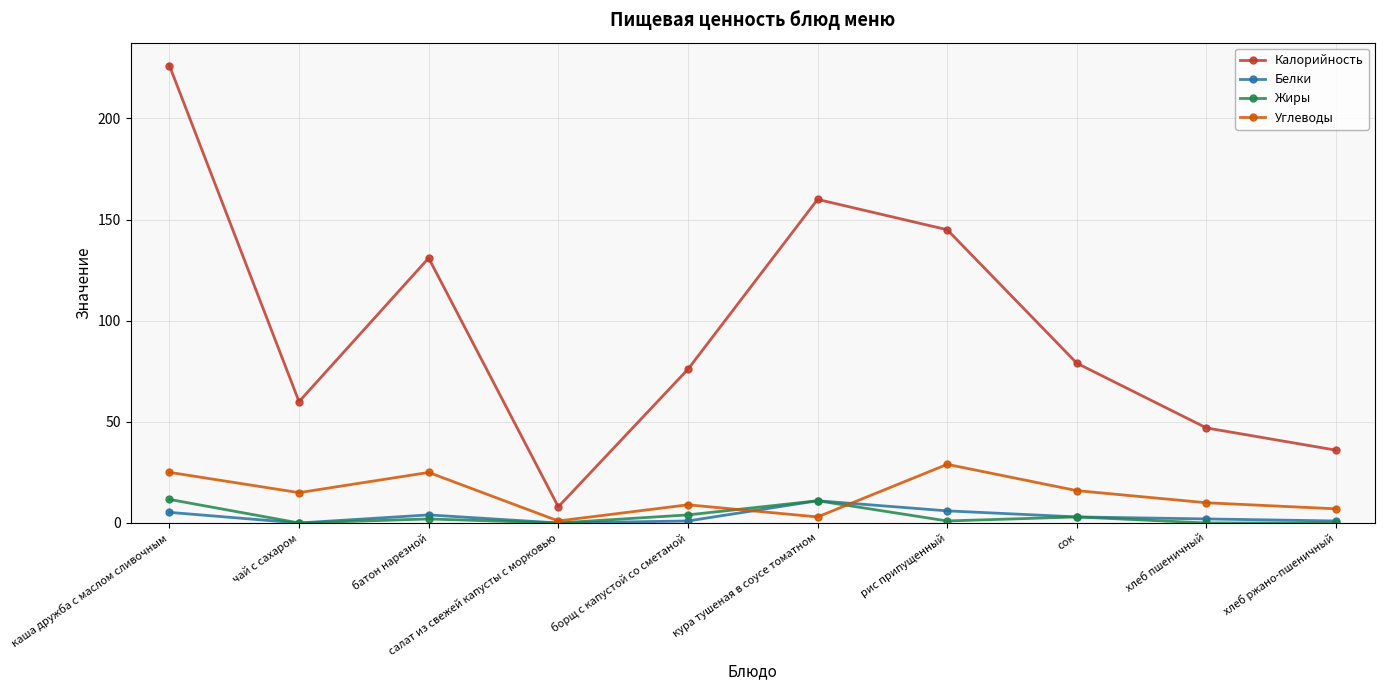

What is the label of the 1st point from the left?

каша дружба с маслом сливочным